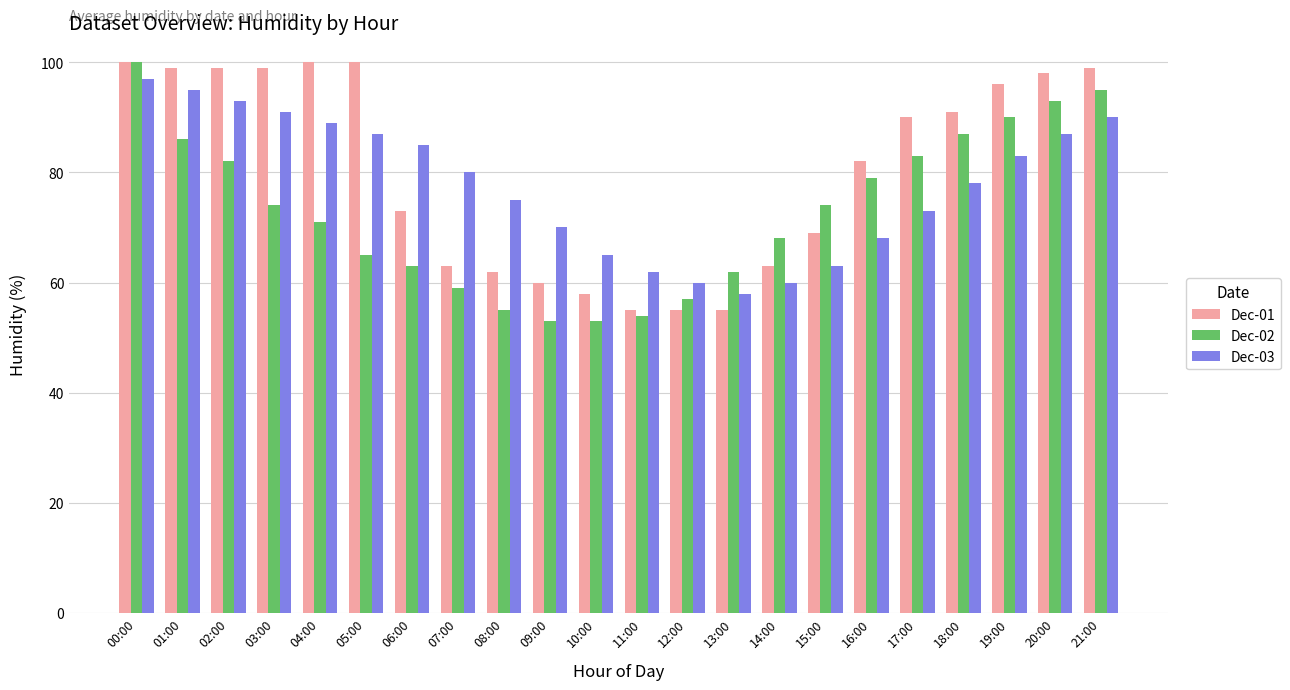

What is the label of the 20th bar from the left?

19:00